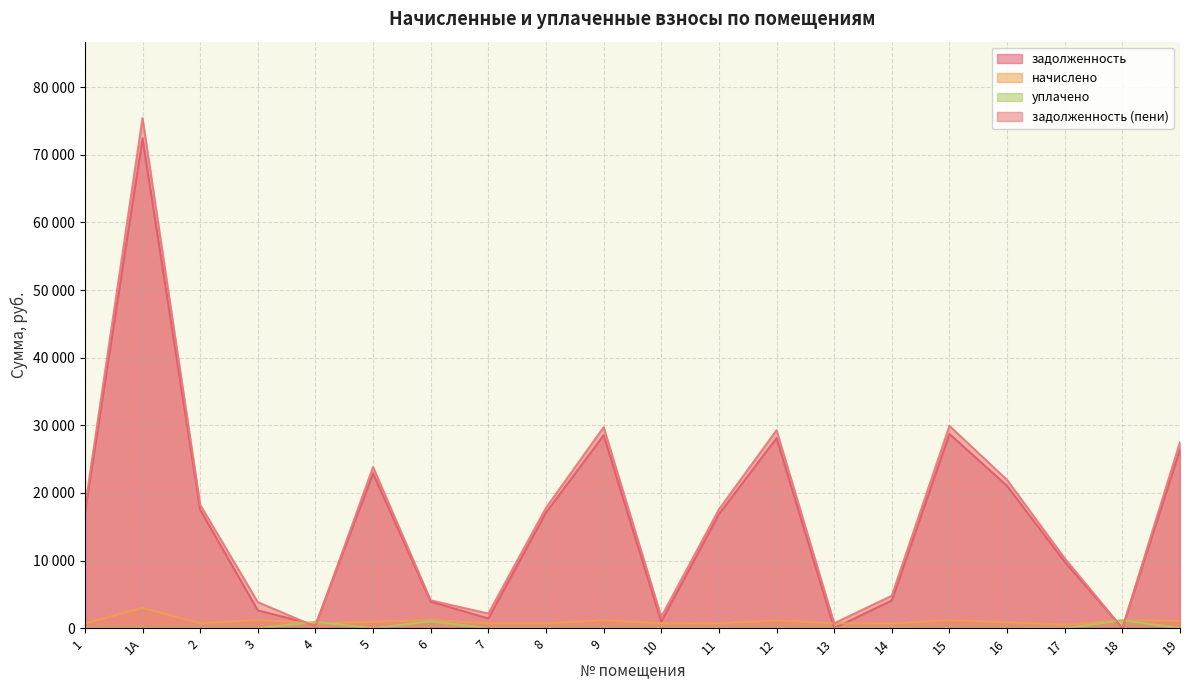

What is the label of the 6th point from the left?

5